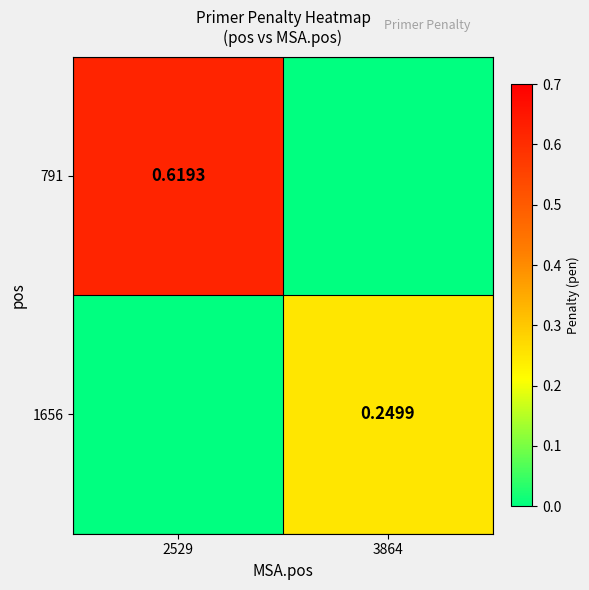

What is the difference between the 791 values at 3864 and 2529?

0.6